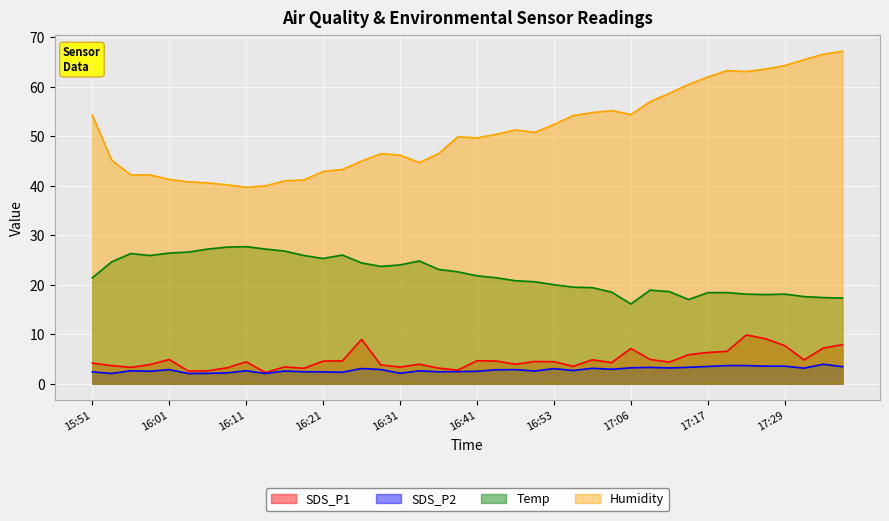

True or false: Temp and Humidity intersect in this chart.

False